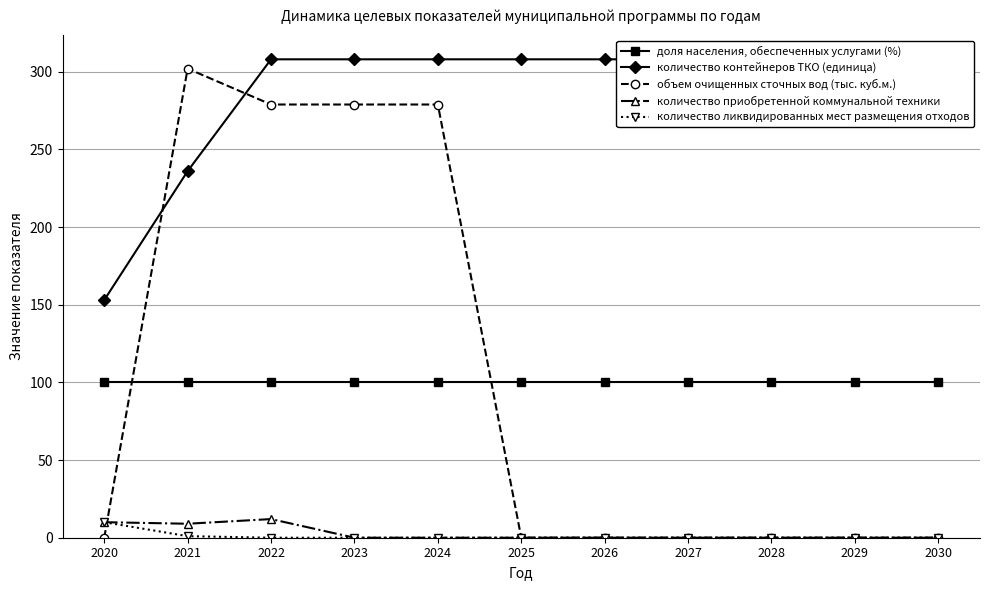

Which series has the widest spread of values?

объем очищенных сточных вод (тыс. куб.м.)